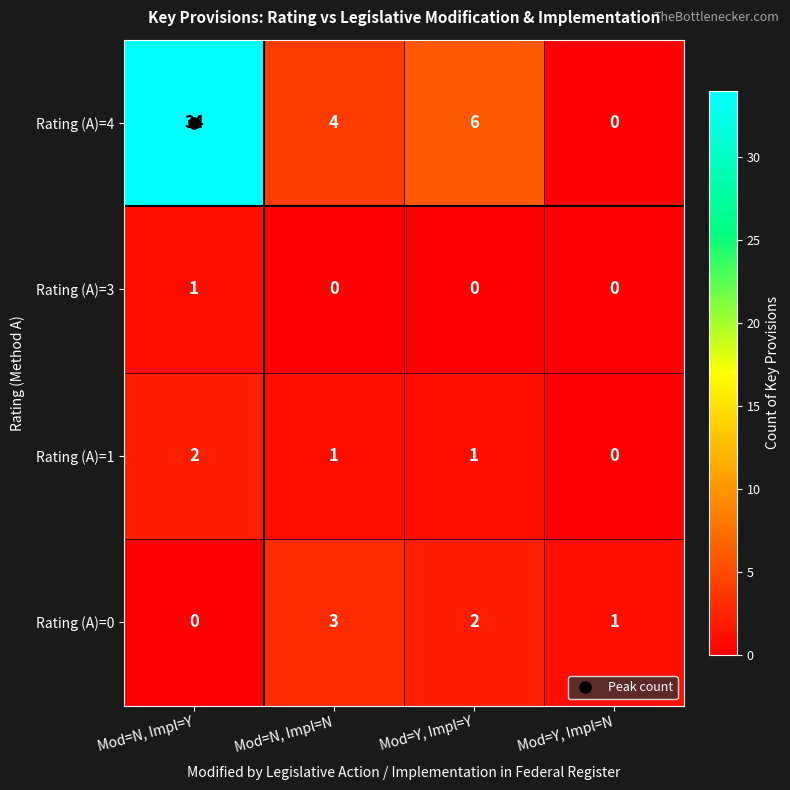

At which label does Rating (A)=1 reach its minimum?

Mod=Y, Impl=N